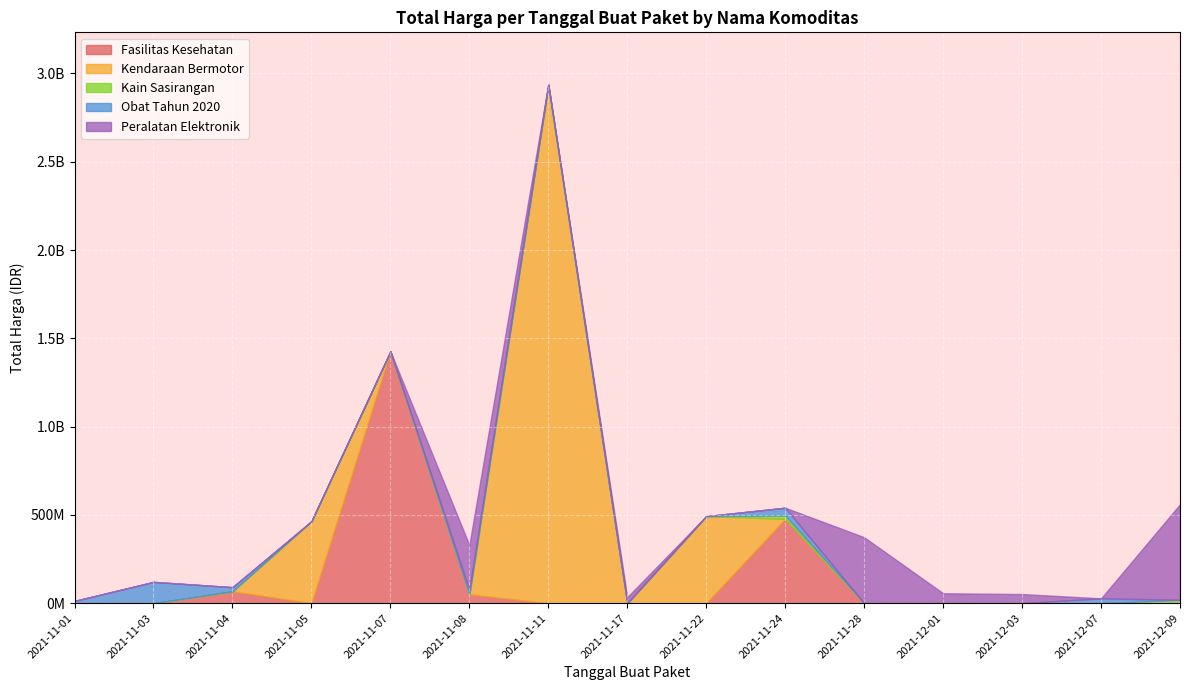

Which label corresponds to the largest value in the chart?

2021-11-11